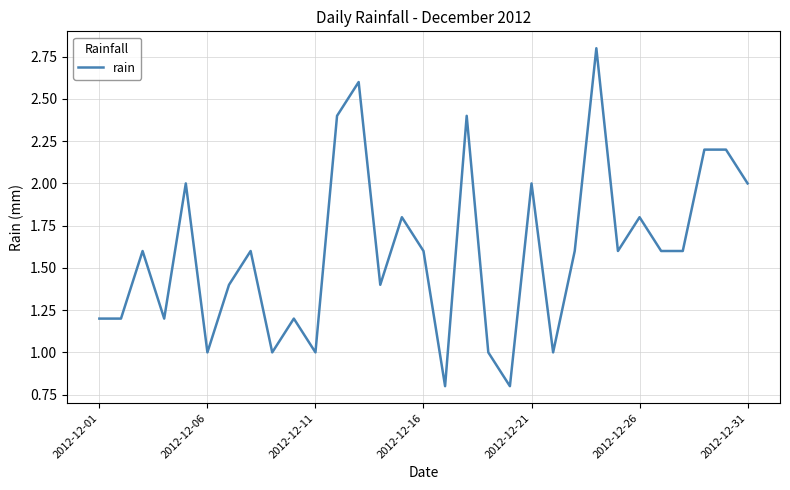

Does the chart have visible grid lines?

Yes